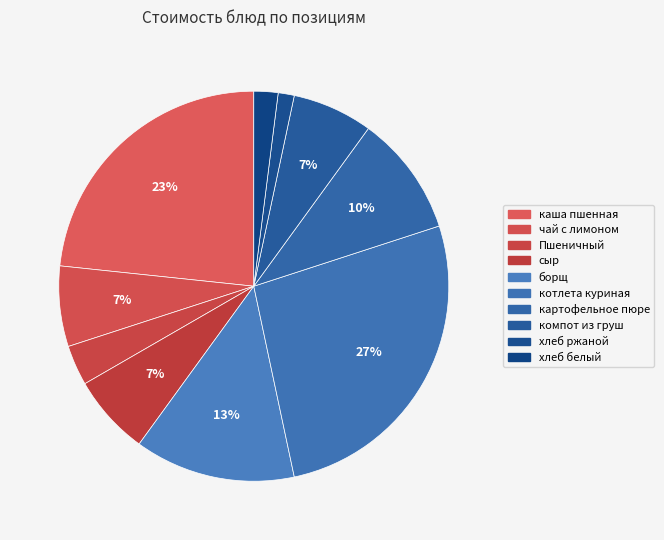

To the nearest percent, what percentage of the pie is компот из груш?

7%